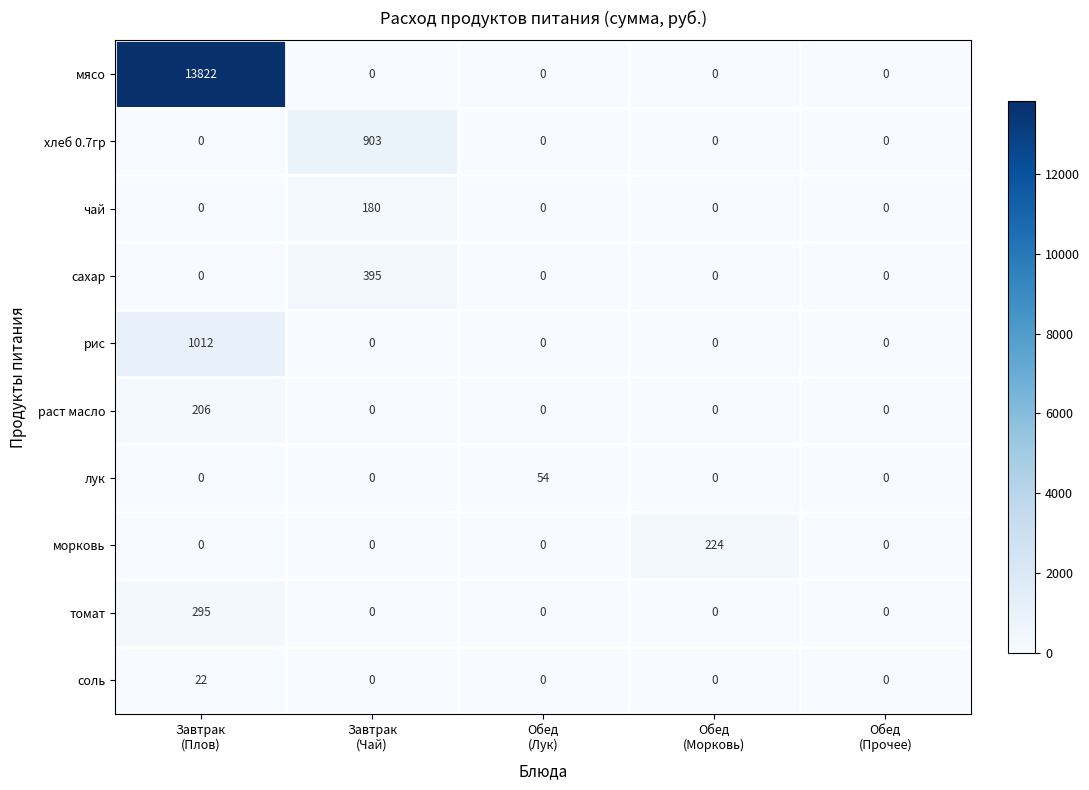

Which series has the largest total across all categories?

мясо